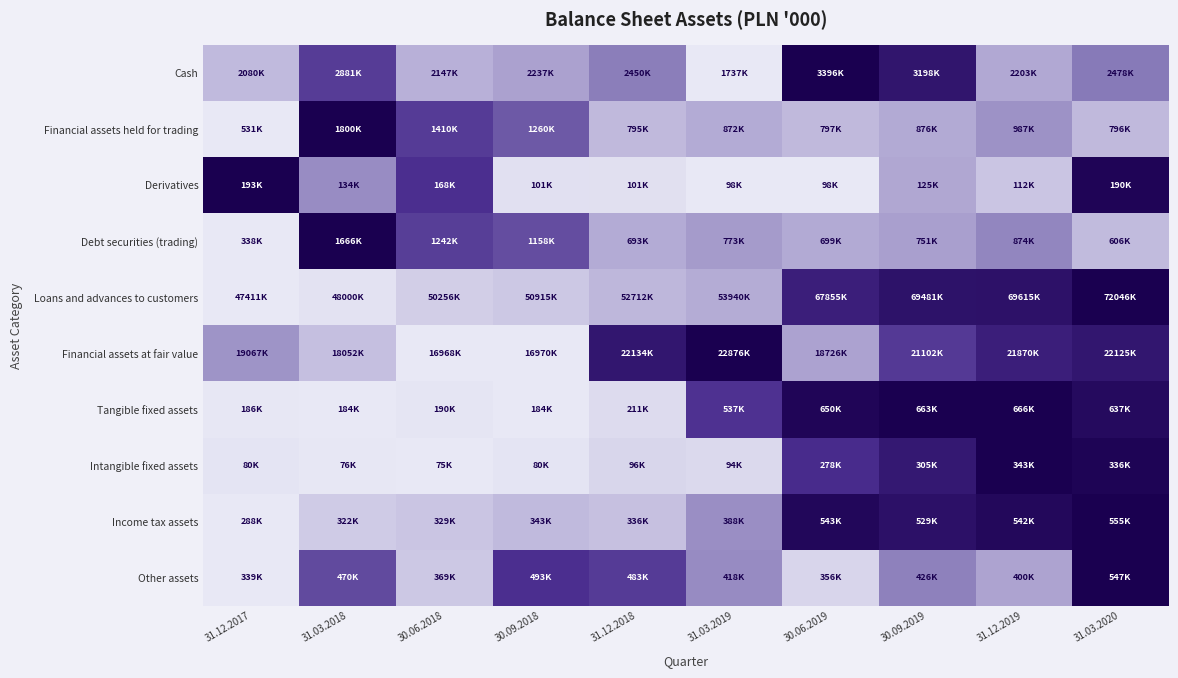

Reading left to right, extract all data points from this chart.

Cash: 31.12.2017=0.2	31.03.2018=0.7	30.06.2018=0.2	30.09.2018=0.3	31.12.2018=0.4	31.03.2019=0.0	30.06.2019=1.0	30.09.2019=0.9	31.12.2019=0.3	31.03.2020=0.4
Financial assets held for trading: 31.12.2017=0.0	31.03.2018=1.0	30.06.2018=0.7	30.09.2018=0.6	31.12.2018=0.2	31.03.2019=0.3	30.06.2019=0.2	30.09.2019=0.3	31.12.2019=0.4	31.03.2020=0.2
Derivatives: 31.12.2017=1.0	31.03.2018=0.4	30.06.2018=0.7	30.09.2018=0.0	31.12.2018=0.0	31.03.2019=0.0	30.06.2019=0.0	30.09.2019=0.3	31.12.2019=0.2	31.03.2020=1.0
Debt securities (trading): 31.12.2017=0.0	31.03.2018=1.0	30.06.2018=0.7	30.09.2018=0.6	31.12.2018=0.3	31.03.2019=0.3	30.06.2019=0.3	30.09.2019=0.3	31.12.2019=0.4	31.03.2020=0.2
Loans and advances to customers: 31.12.2017=0.0	31.03.2018=0.0	30.06.2018=0.1	30.09.2018=0.1	31.12.2018=0.2	31.03.2019=0.3	30.06.2019=0.8	30.09.2019=0.9	31.12.2019=0.9	31.03.2020=1.0
Financial assets at fair value: 31.12.2017=0.4	31.03.2018=0.2	30.06.2018=0.0	30.09.2018=0.0	31.12.2018=0.9	31.03.2019=1.0	30.06.2019=0.3	30.09.2019=0.7	31.12.2019=0.8	31.03.2020=0.9
Tangible fixed assets: 31.12.2017=0.0	31.03.2018=0.0	30.06.2018=0.0	30.09.2018=0.0	31.12.2018=0.1	31.03.2019=0.7	30.06.2019=1.0	30.09.2019=1.0	31.12.2019=1.0	31.03.2020=0.9
Intangible fixed assets: 31.12.2017=0.0	31.03.2018=0.0	30.06.2018=0.0	30.09.2018=0.0	31.12.2018=0.1	31.03.2019=0.1	30.06.2019=0.8	30.09.2019=0.9	31.12.2019=1.0	31.03.2020=1.0
Income tax assets: 31.12.2017=0.0	31.03.2018=0.1	30.06.2018=0.2	30.09.2018=0.2	31.12.2018=0.2	31.03.2019=0.4	30.06.2019=1.0	30.09.2019=0.9	31.12.2019=1.0	31.03.2020=1.0
Other assets: 31.12.2017=0.0	31.03.2018=0.6	30.06.2018=0.1	30.09.2018=0.7	31.12.2018=0.7	31.03.2019=0.4	30.06.2019=0.1	30.09.2019=0.4	31.12.2019=0.3	31.03.2020=1.0